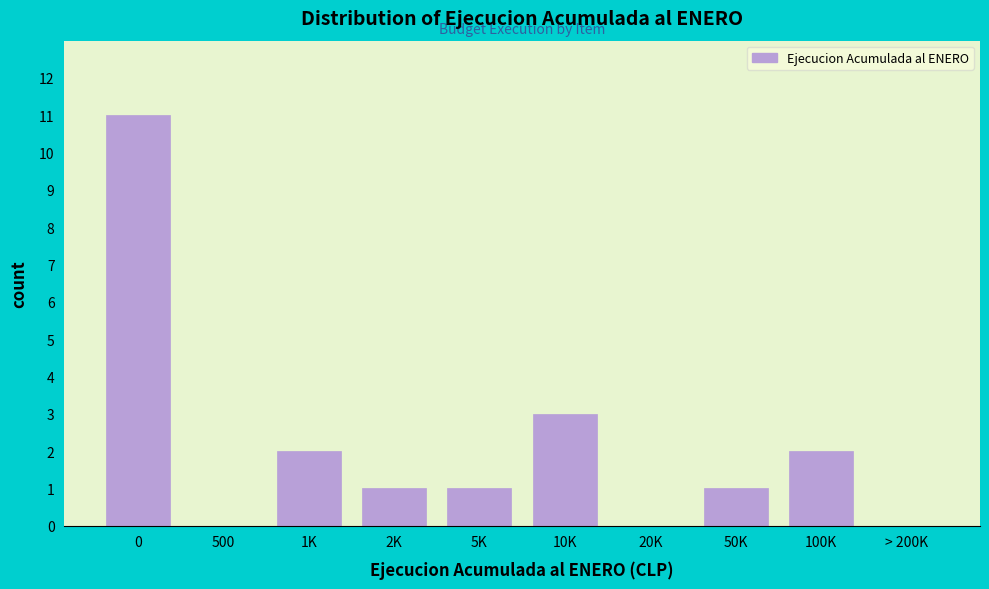

Reading left to right, list all the values displayed in this chart.

0=11	500=0	1K=2	2K=1	5K=1	10K=3	20K=0	50K=1	100K=2	> 200K=0